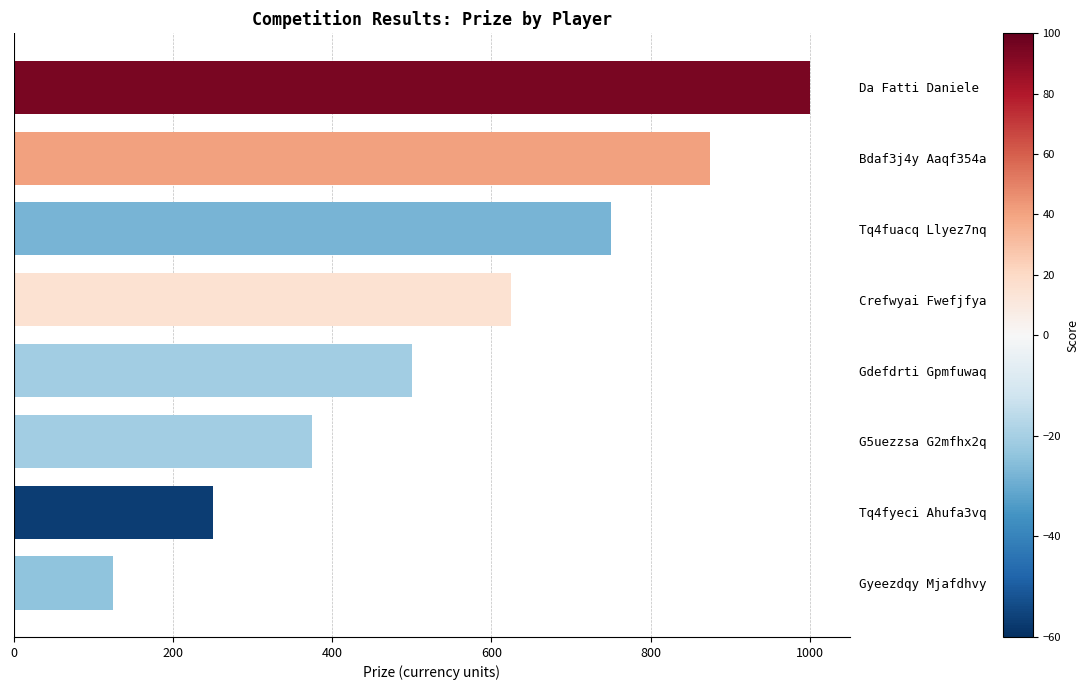

What is the maximum value shown in the chart?

1000